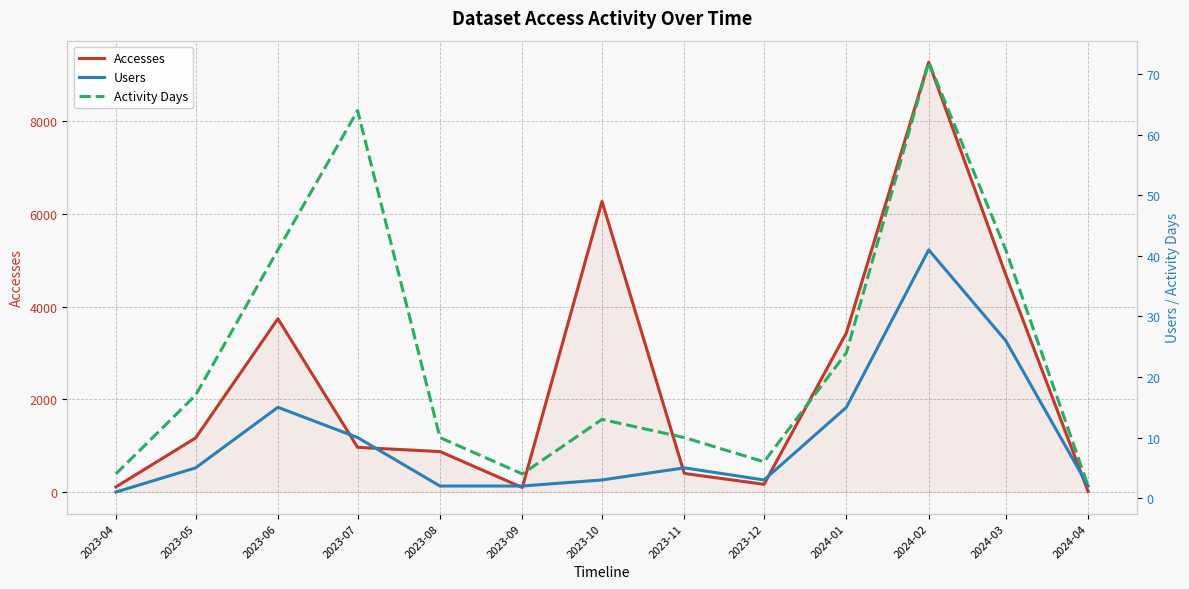

At which label does Accesses first exceed 965?

2023-05